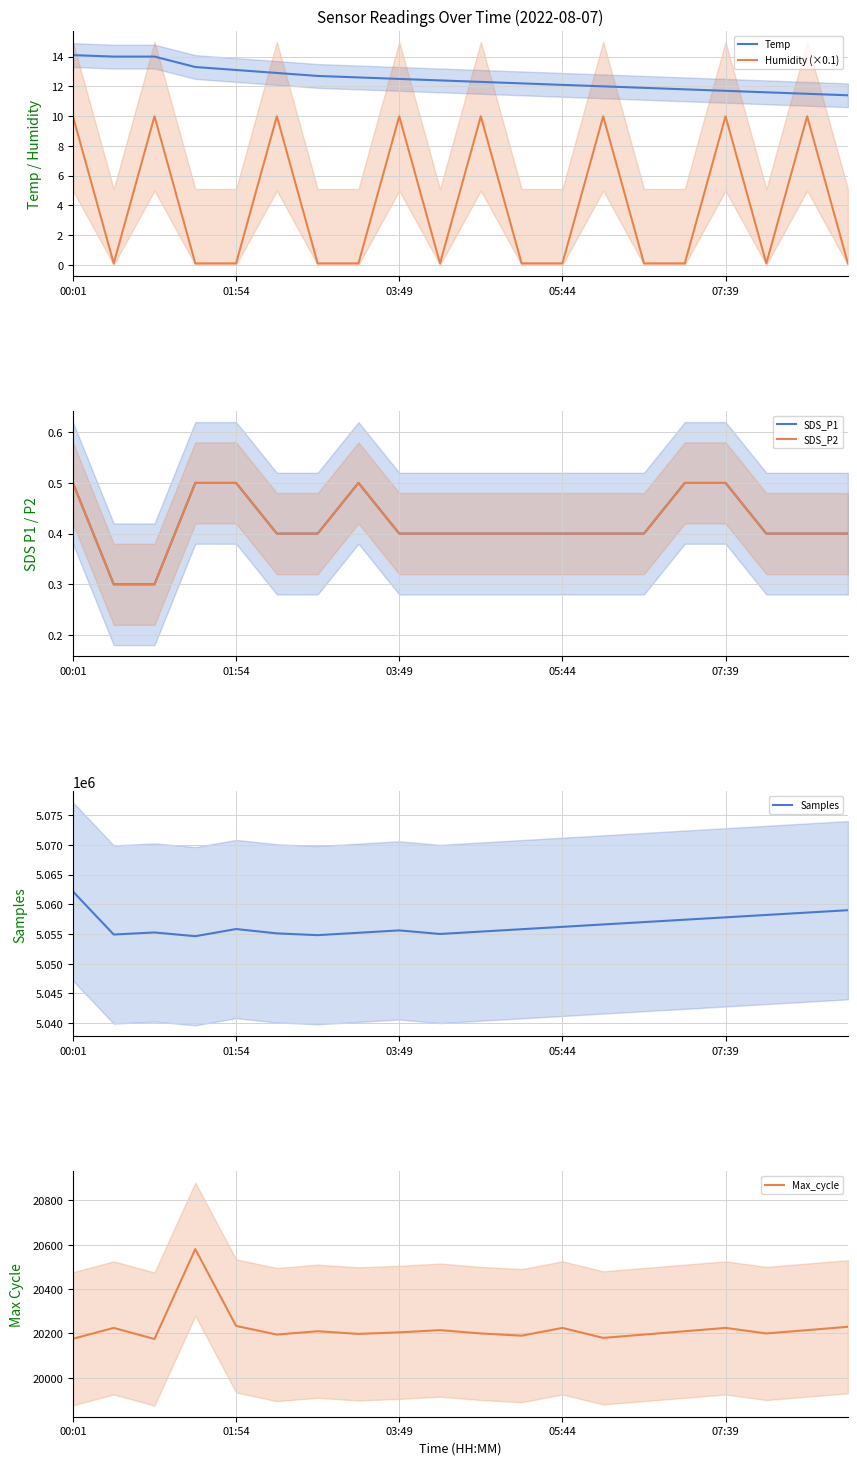

How many lines are shown in the chart?

6